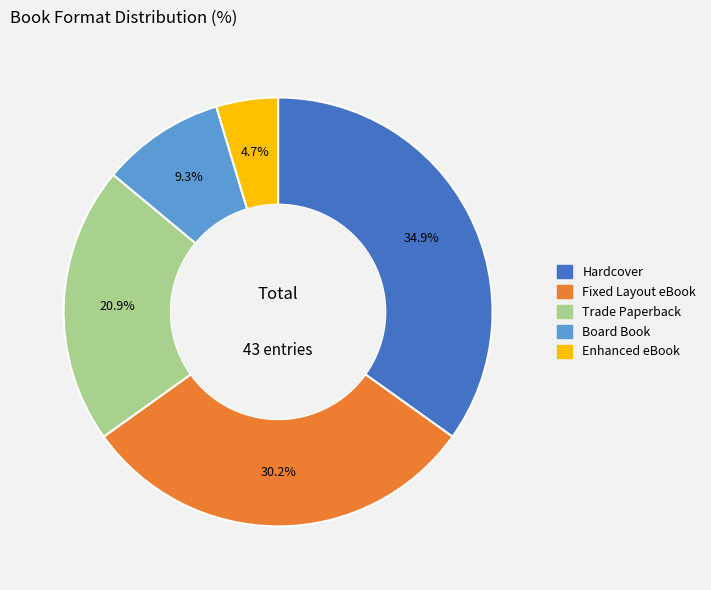

To the nearest percent, what is the average slice percentage?

20%